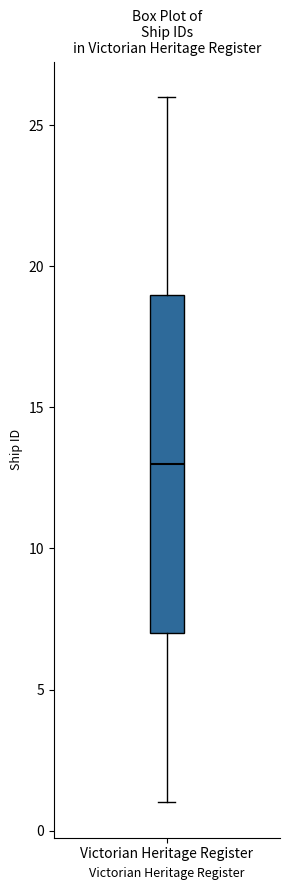

Read this box plot against the y-axis: the position of the median line, the range covered by the box, and the ends of both whiskers. The values are not printed on the chart, so give them approximately, as read against the axis.

median 13, box 7 to 19, whiskers 1 to 26